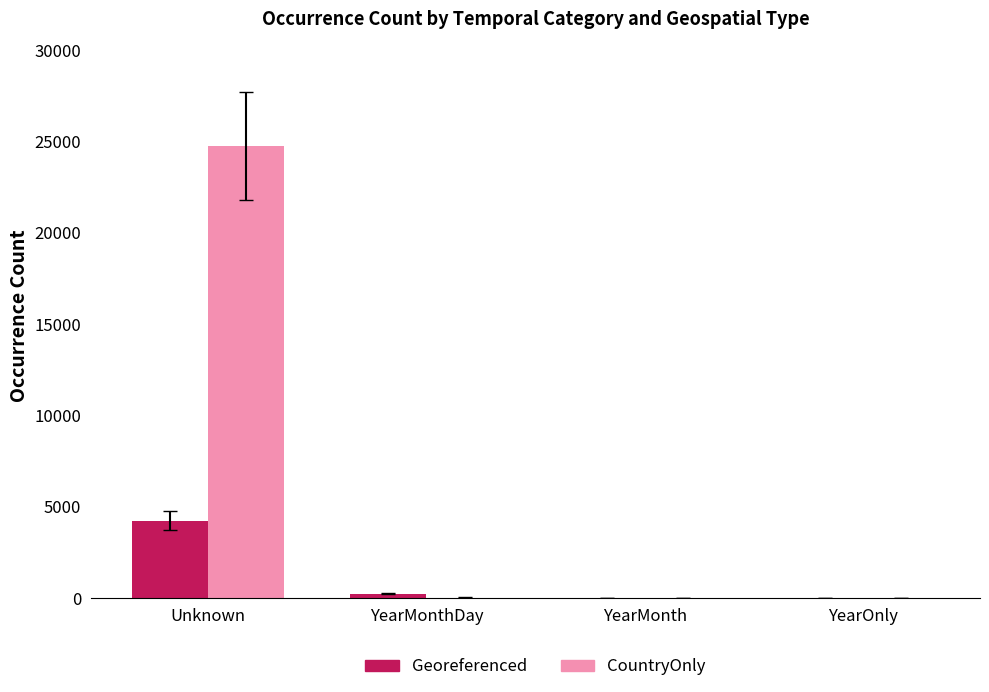

At which category is the sum across all series the highest?

Unknown